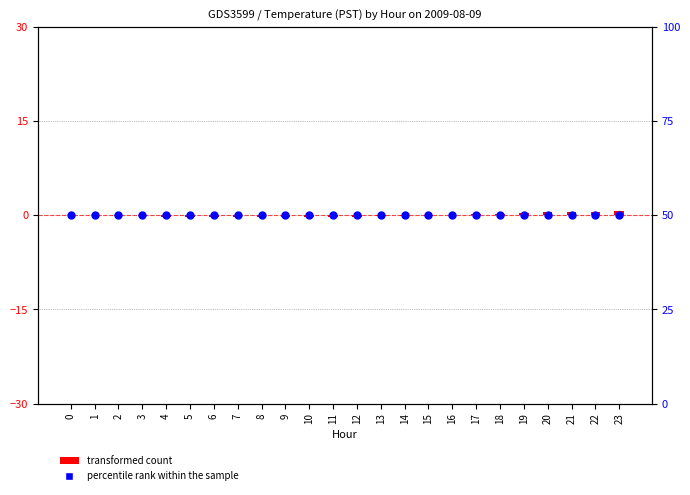

Which series contains the highest Y value?

percentile rank within the sample